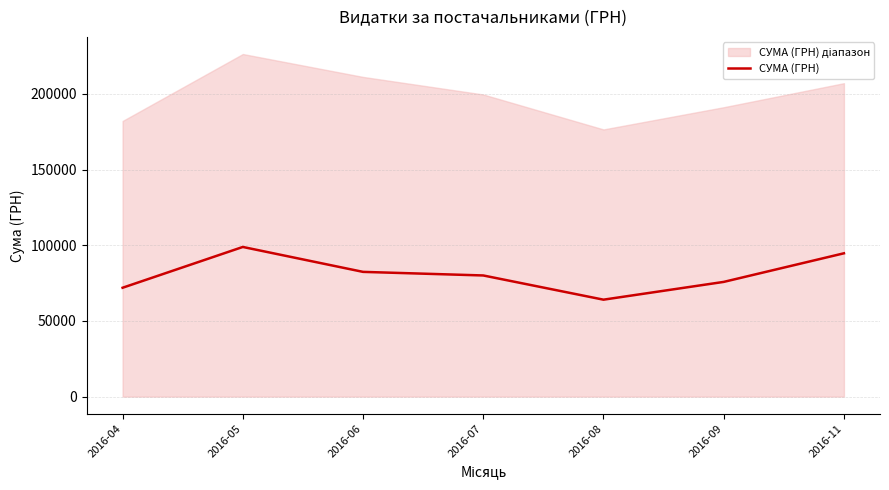

What is the difference between the maximum and minimum values?

34823.5